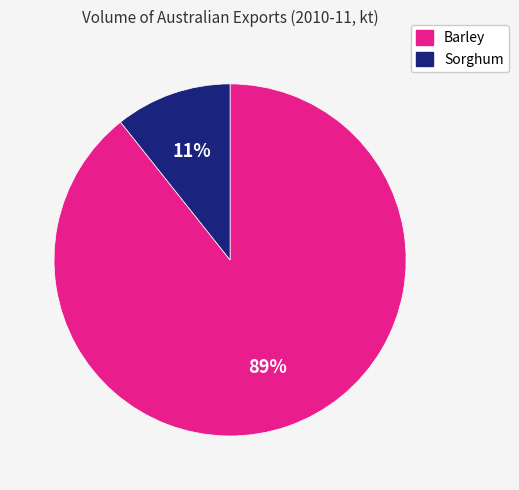

Is the sum of Barley and Sorghum greater than half?

Yes